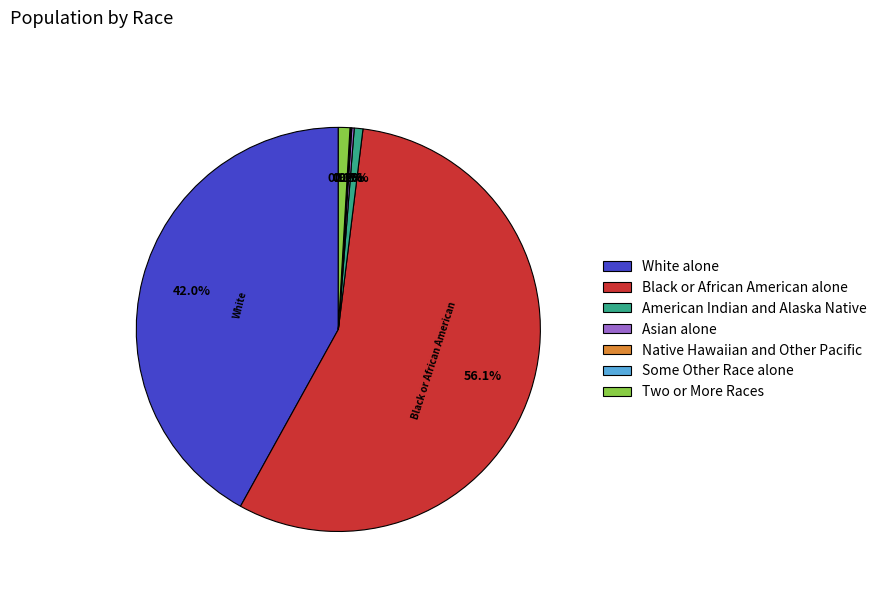

To the nearest percent, what portion does Black or African American alone represent?

56%